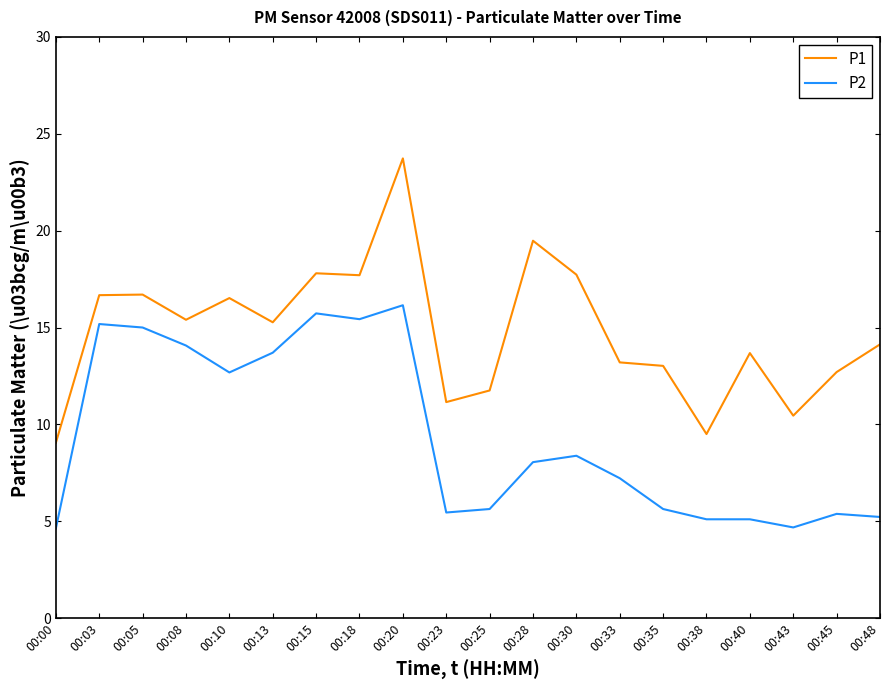

Which series has the widest spread of values?

P1